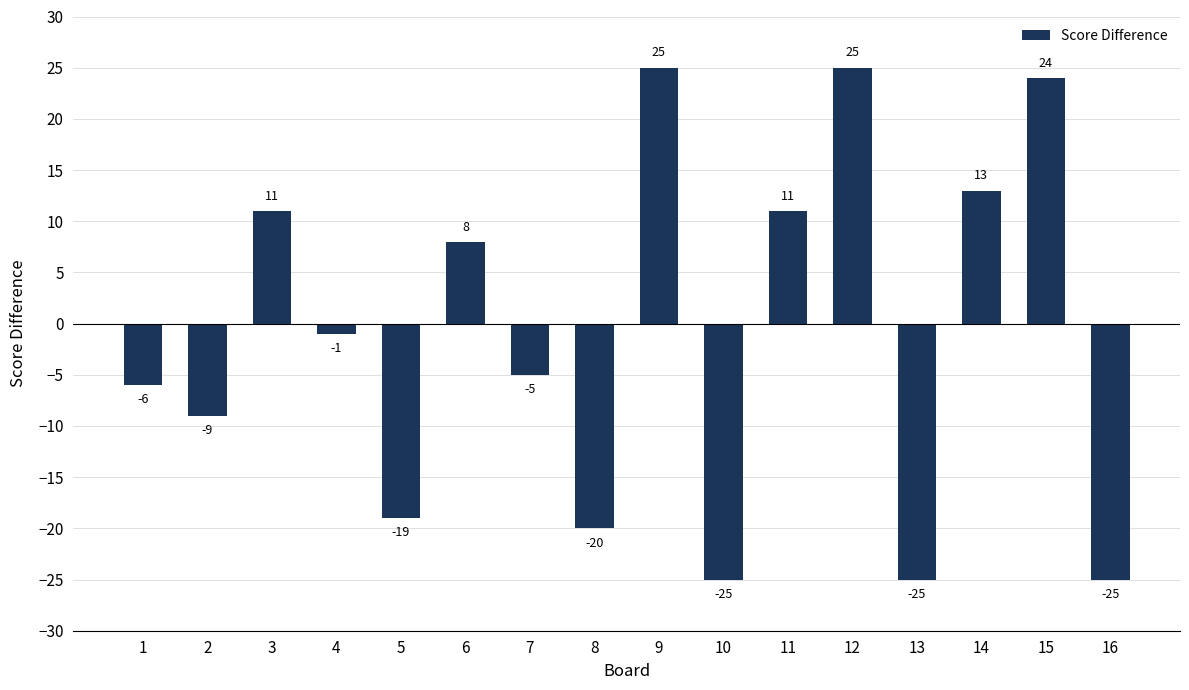

Which has a higher value, 9 or 10?

9